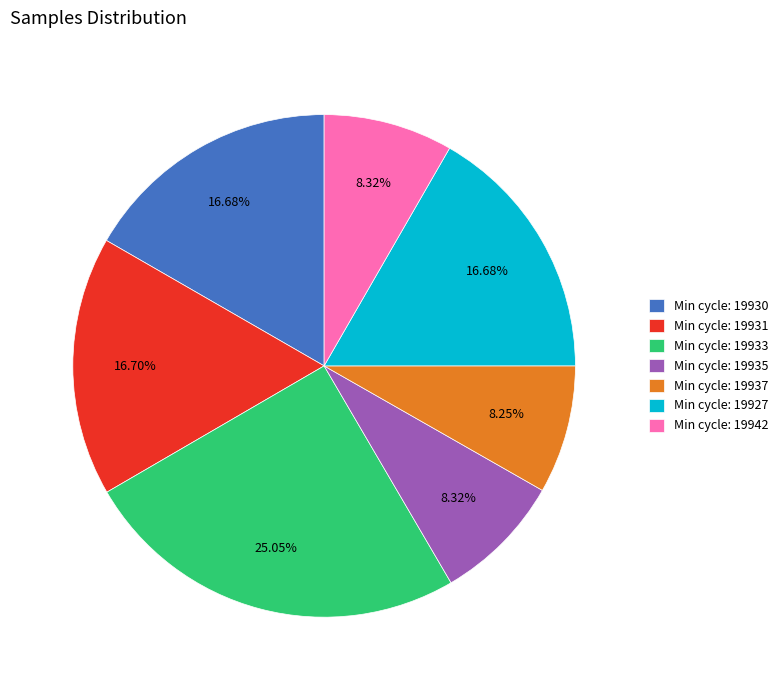

Approximately how many times larger is the value at Min cycle: 19937 compared to Min cycle: 19927?

0.5